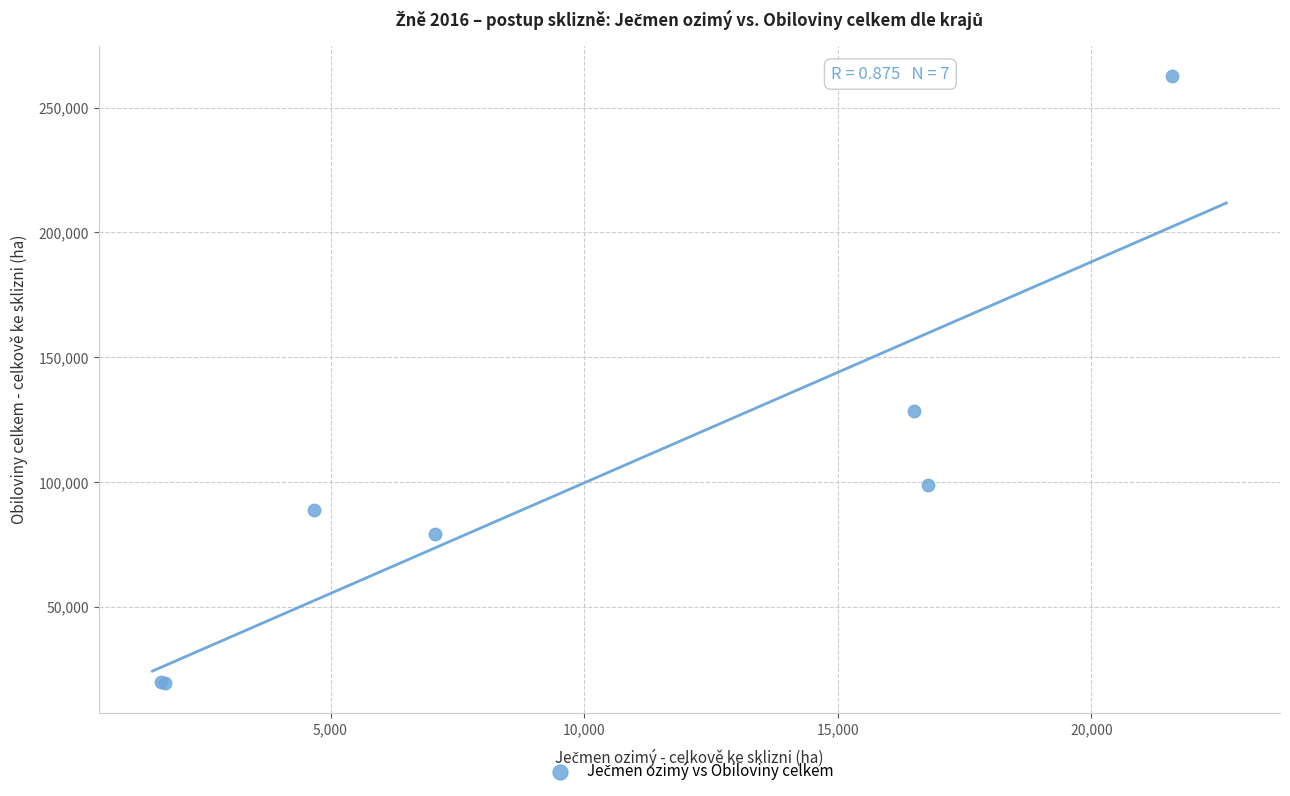

What Y value in the scatter plot is closest to 141099?

128684